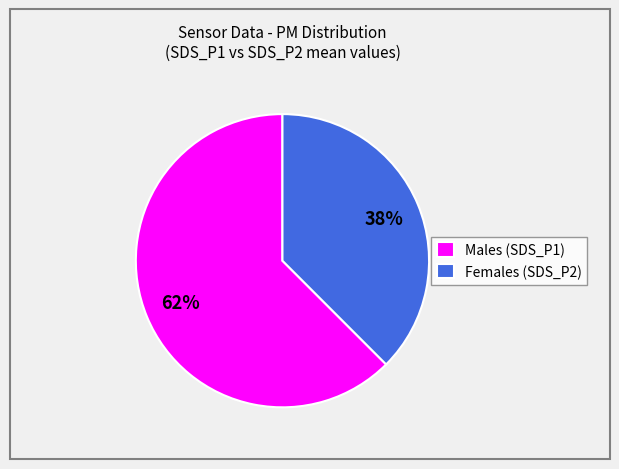

Which slice is the largest?

Males (SDS_P1)